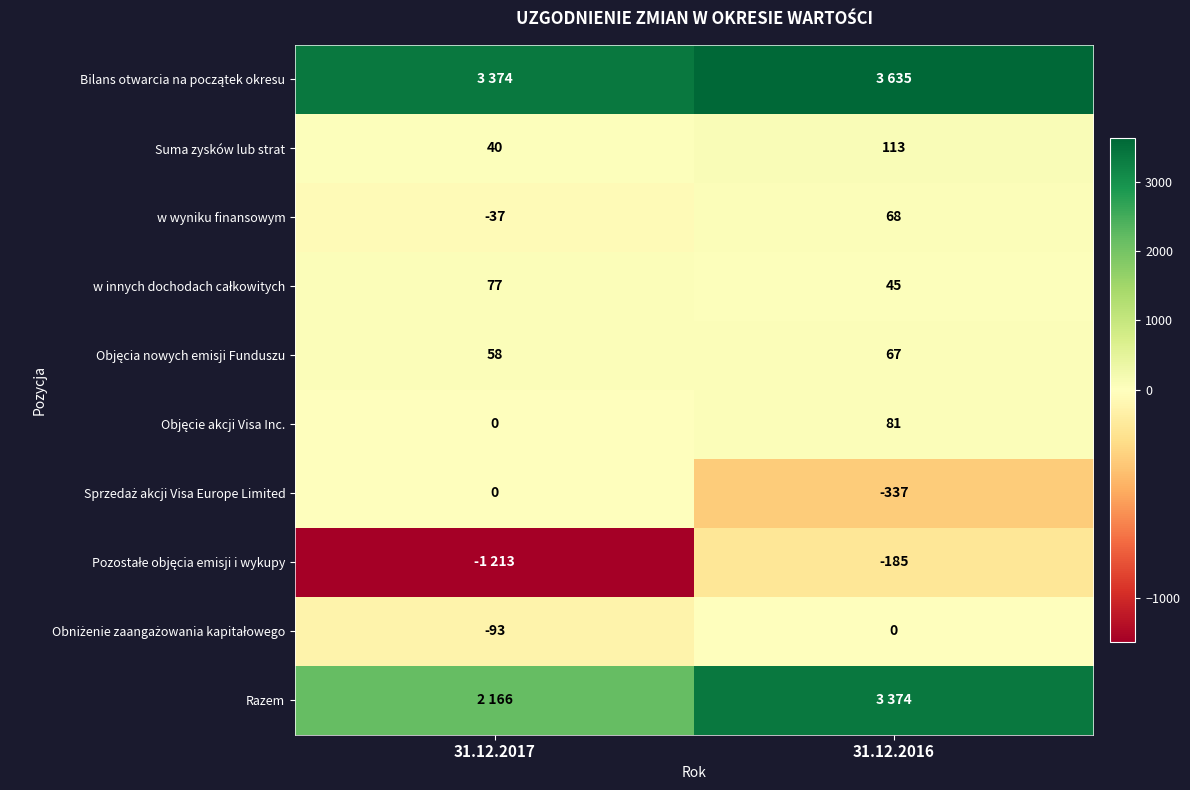

At how many categories does at least one series exceed 1492?

2